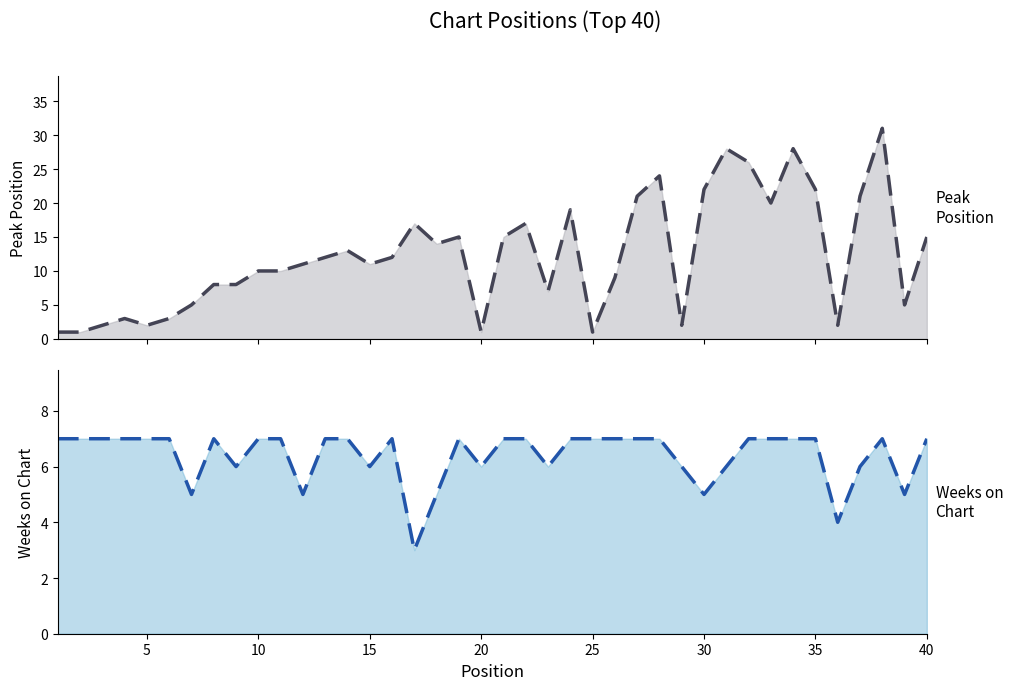

At how many categories does at least one series exceed 13?

17